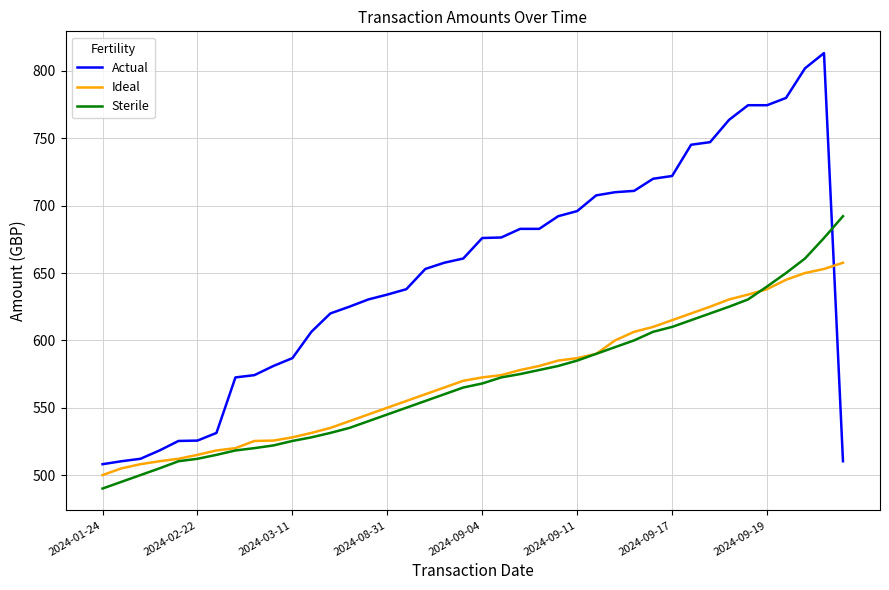

Rank the series by their maximum value, from lowest to highest.

Ideal, Sterile, Actual